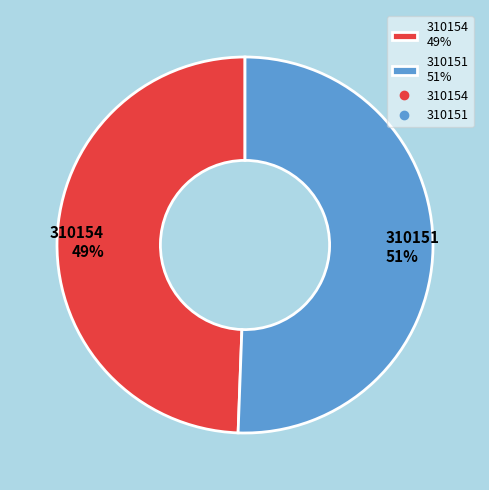

Do 310151 51% and 310154 49% together represent more than half of the pie?

Yes